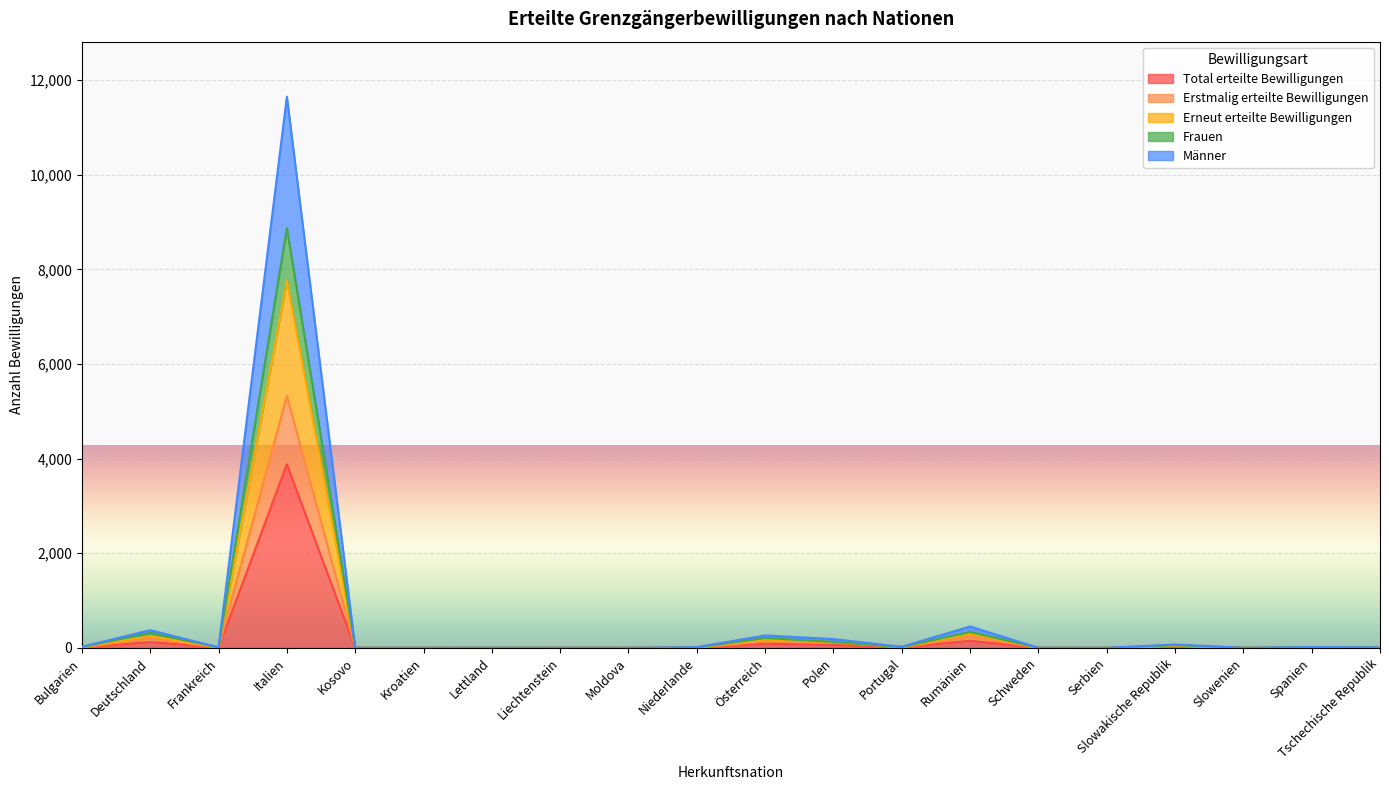

What is the spread (max minus min) of values at Schweden?

2